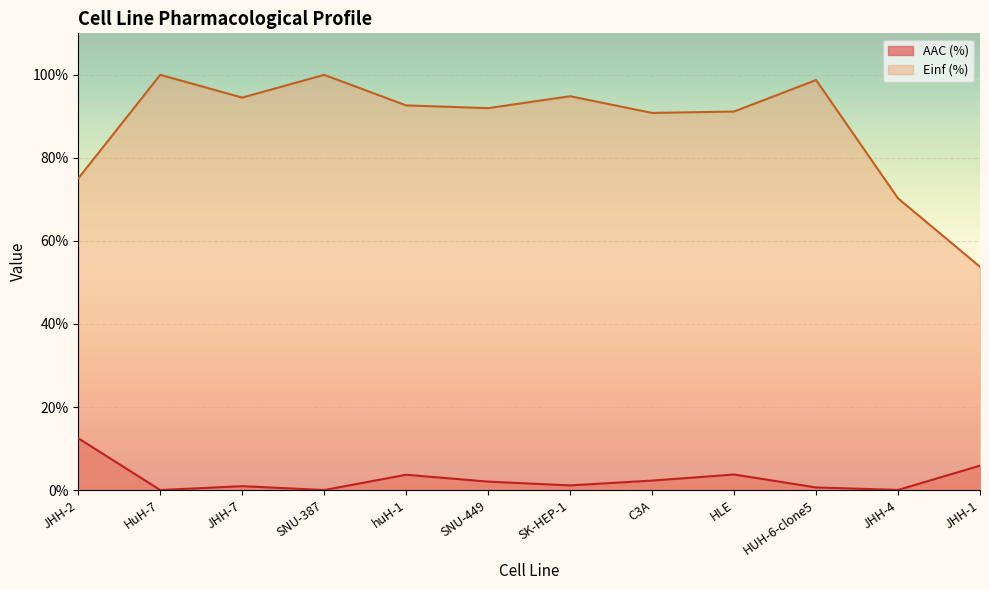

List the series in order of their peak value, highest first.

Einf (%), AAC (%)